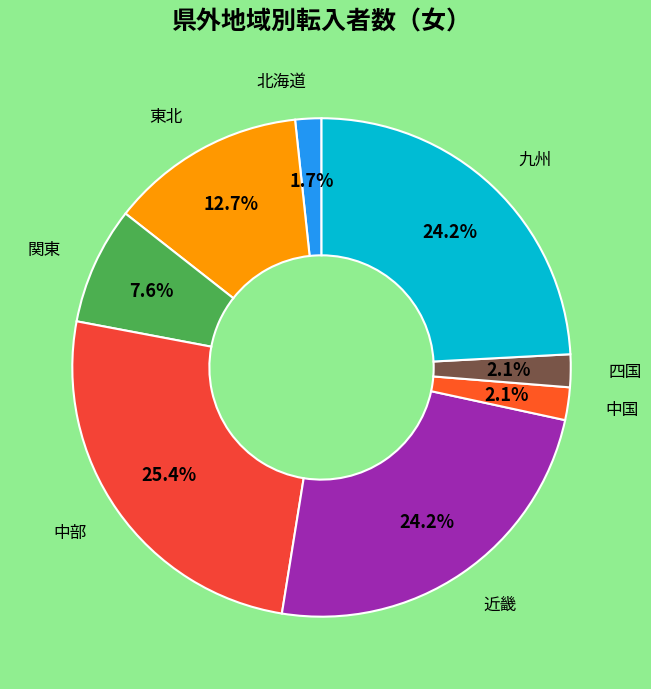

Which category has the biggest portion of the pie?

中部